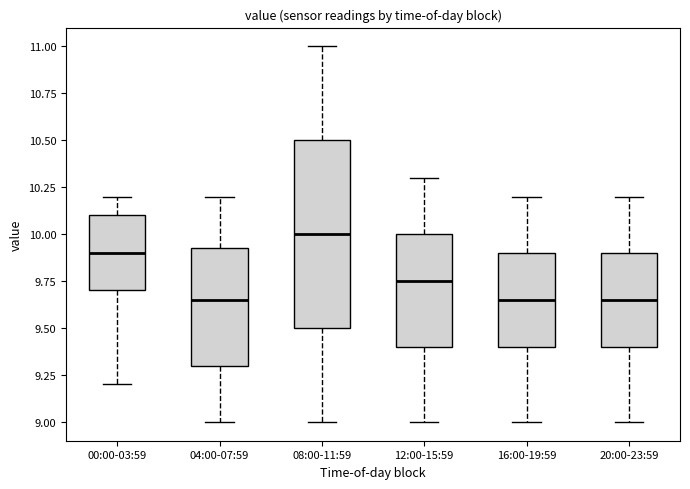

Which box has the highest median line?

08:00-11:59